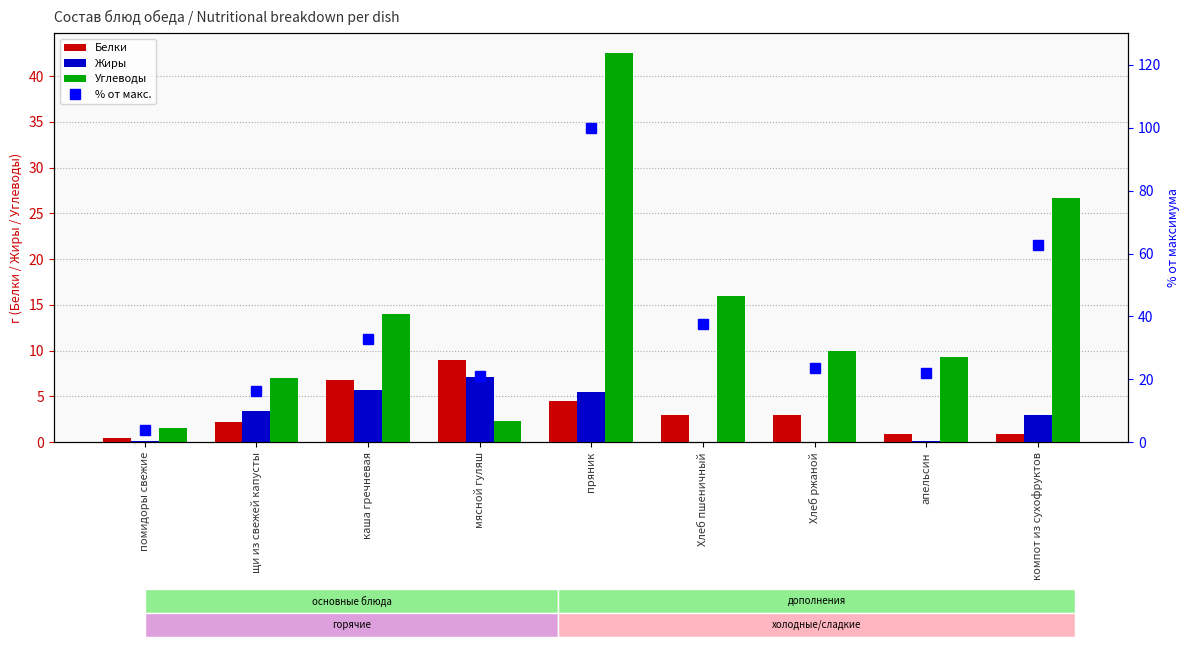

Reading right to left, extract all data points from this chart.

Белки: компот из сухофруктов=0.9	апельсин=0.9	Хлеб ржаной=3.0	Хлеб пшеничный=3.0	пряник=4.5	мясной гуляш=9.0	каша гречневая=6.8	щи из свежей капусты=2.2	помидоры свежие=0.5
Жиры: компот из сухофруктов=3.0	апельсин=0.1	Хлеб ржаной=0.0	Хлеб пшеничный=0.0	пряник=5.5	мясной гуляш=7.1	каша гречневая=5.7	щи из свежей капусты=3.4	помидоры свежие=0.1
Углеводы: компот из сухофруктов=26.7	апельсин=9.3	Хлеб ржаной=10.0	Хлеб пшеничный=16.0	пряник=42.5	мясной гуляш=2.3	каша гречневая=14.0	щи из свежей капусты=7.0	помидоры свежие=1.6
% от макс.: компот из сухофруктов=62.8	апельсин=22.0	Хлеб ржаной=23.5	Хлеб пшеничный=37.6	пряник=100.0	мясной гуляш=21.2	каша гречневая=32.9	щи из свежей капусты=16.5	помидоры свежие=3.8